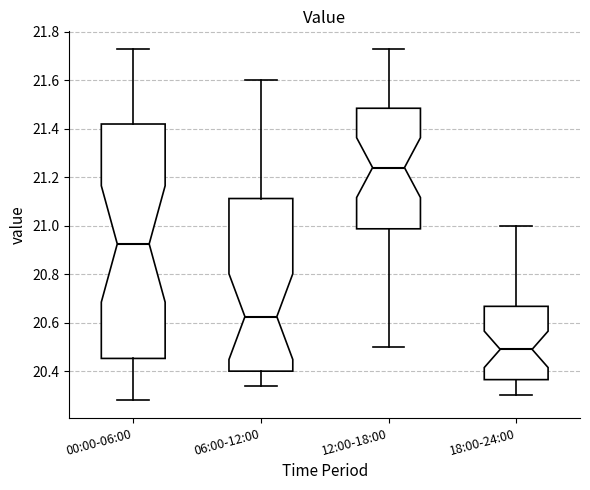

Which box is the tallest, from its lower edge to its upper edge?

00:00-06:00